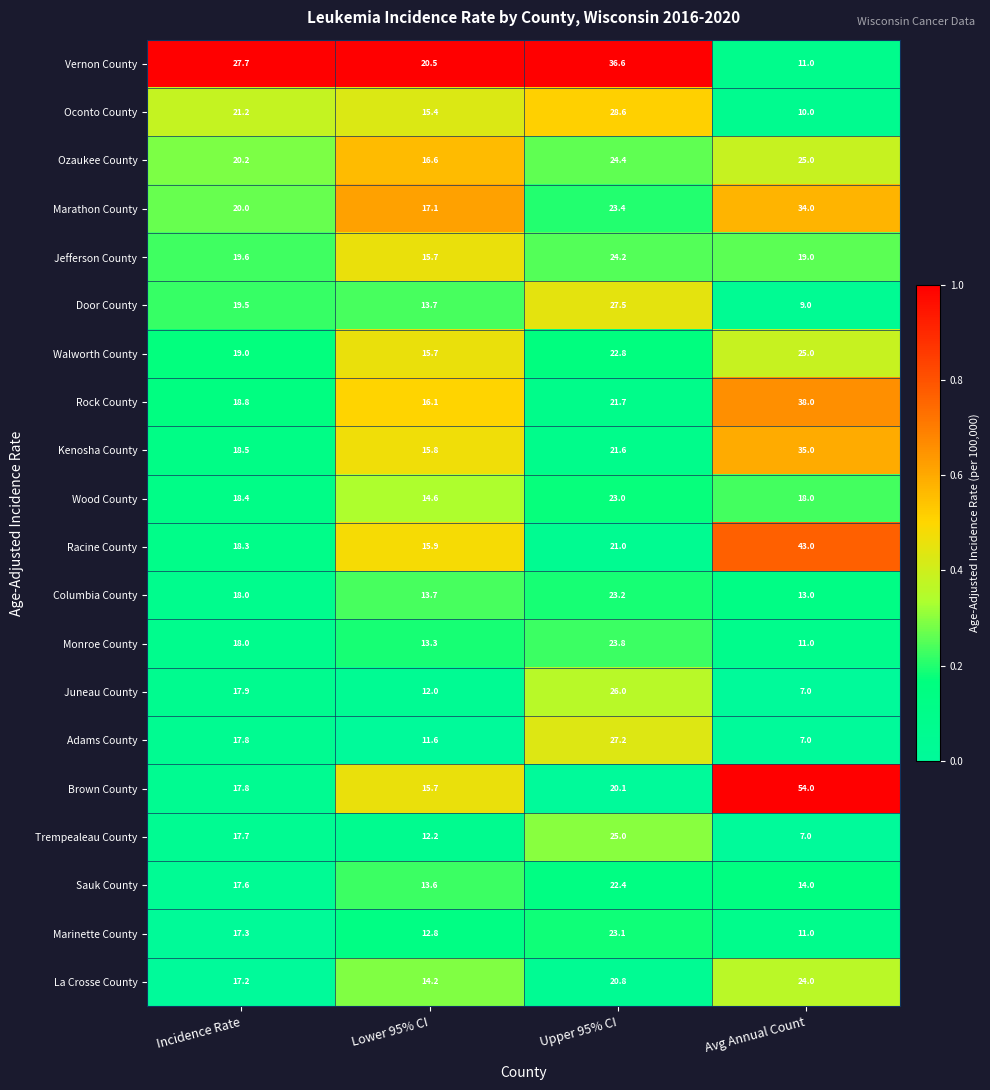

Where is Juneau County nearest to the value 16?

Incidence Rate